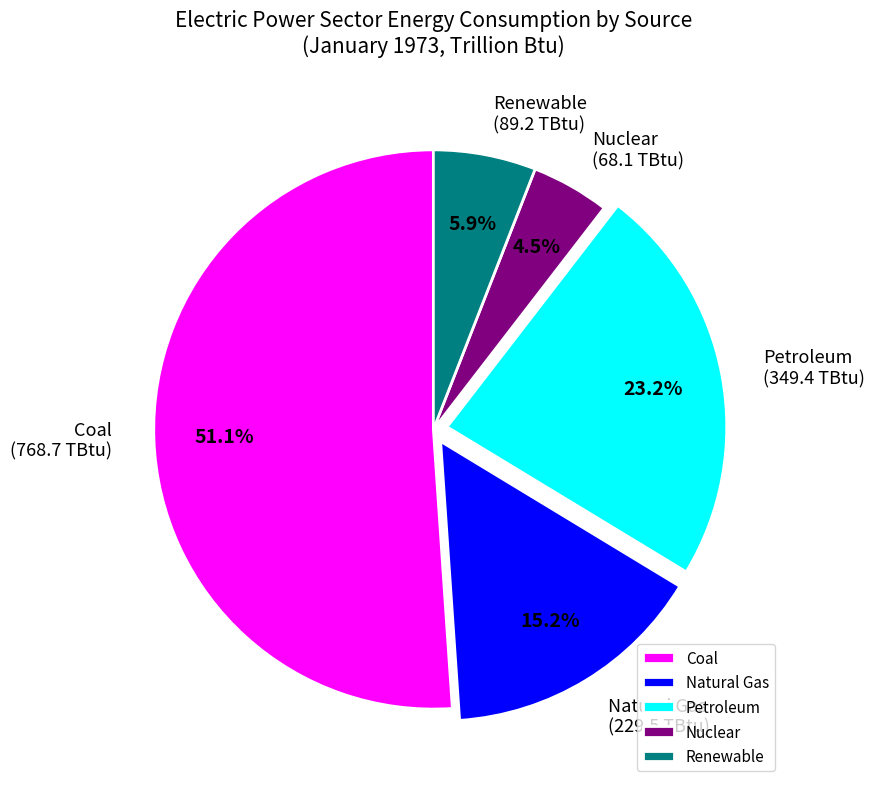

Which slice is the largest?

Coal